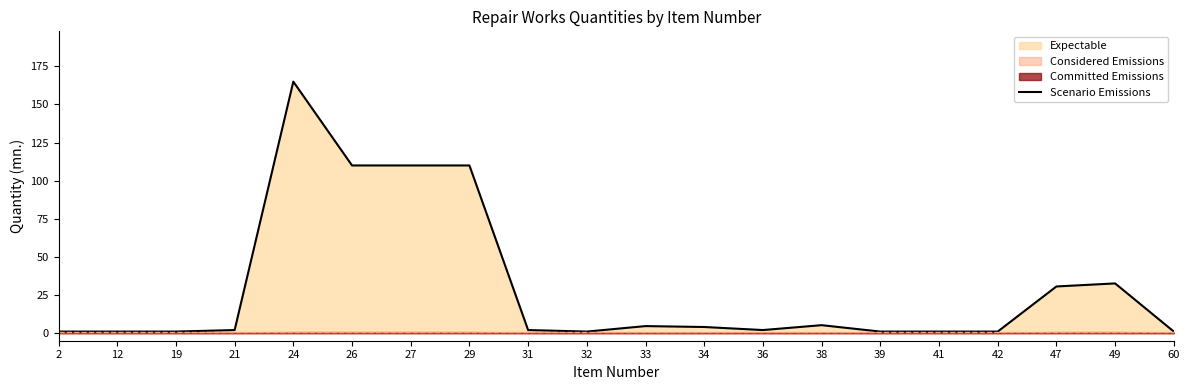

What is the value of the 19th point from the left?

32.6